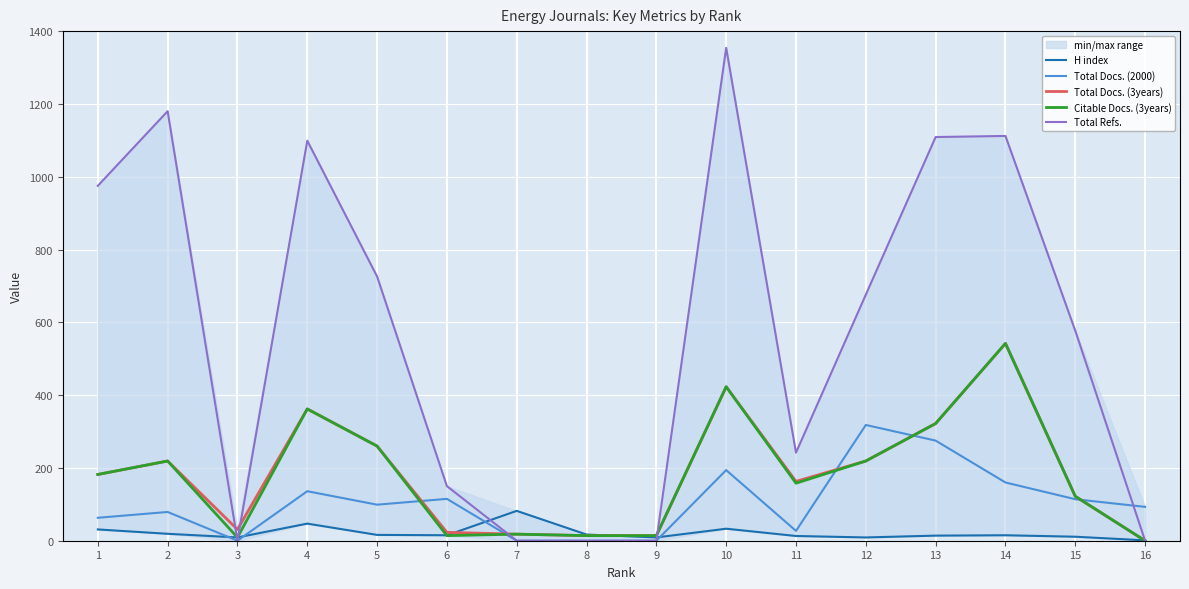

The value of Total Docs. (2000) at 2 is 79. True or false?

True